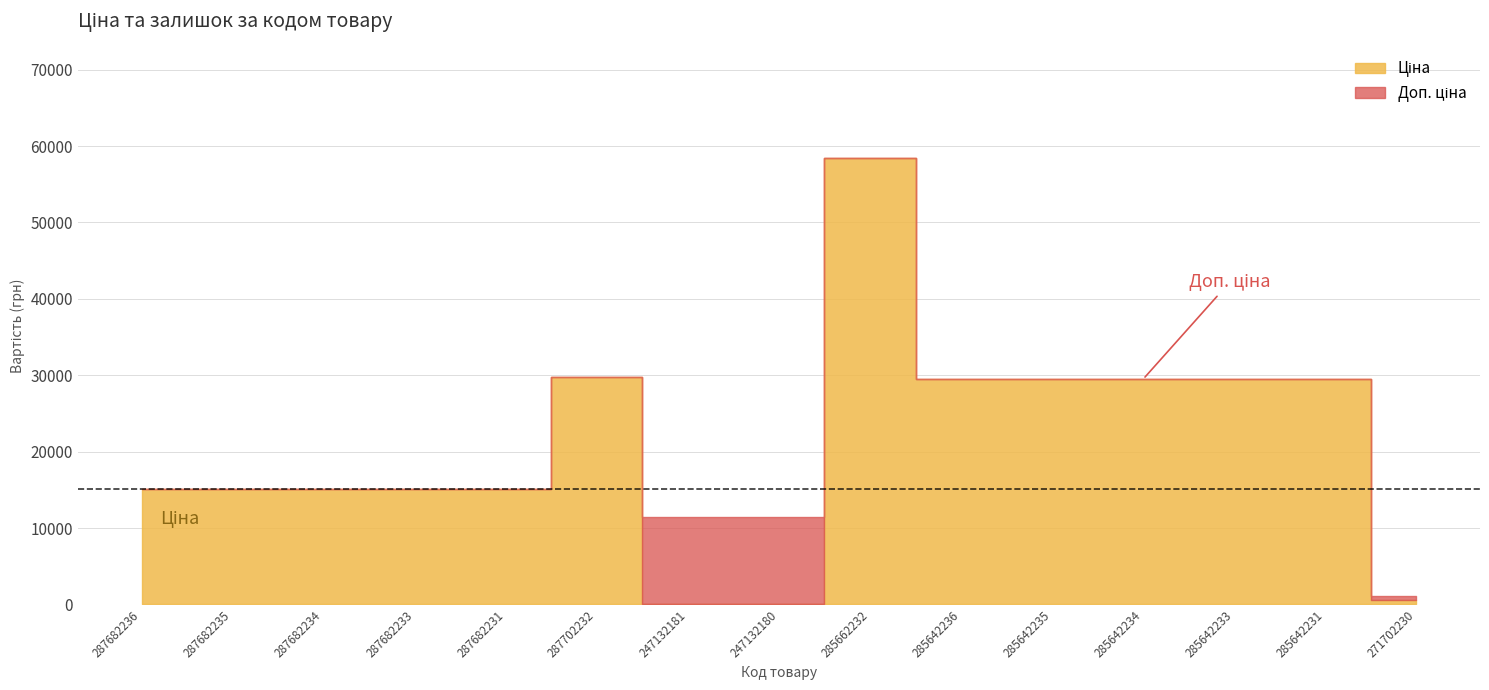

True or false: Доп. ціна has a value of 15120.0 at 287682233.

True